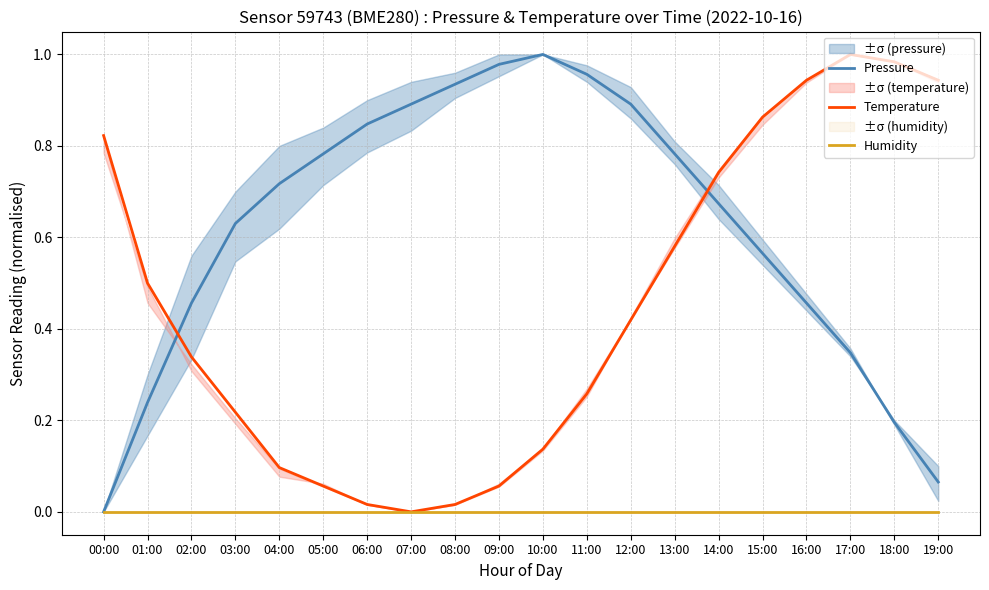

At which label is Temperature closest to 0?

07:00